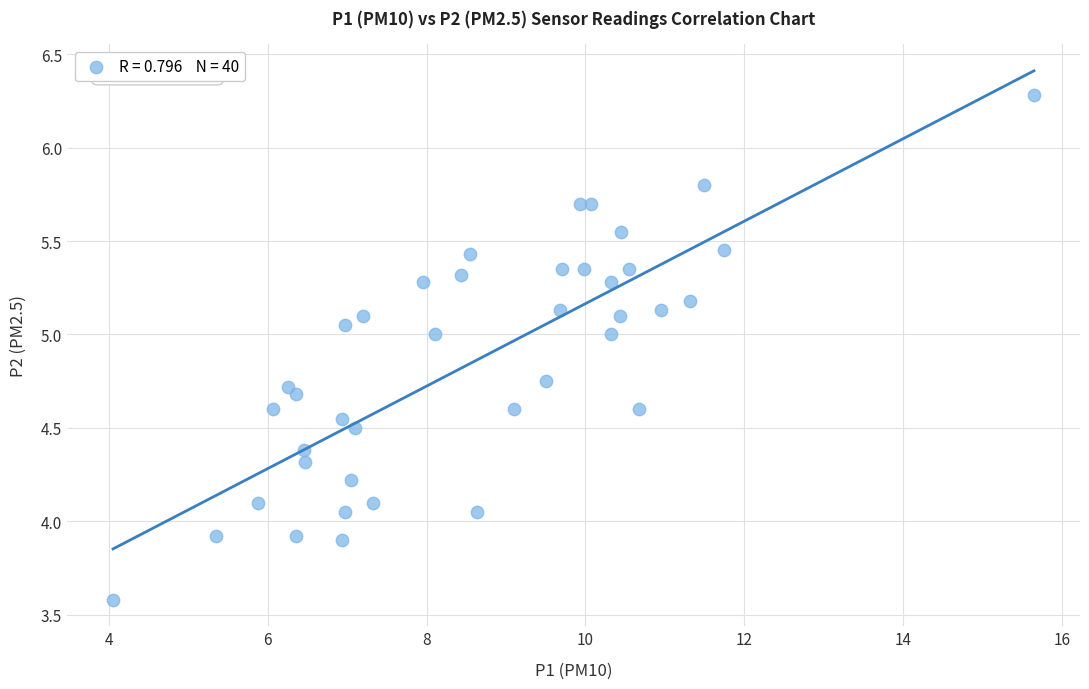

What is the range of X values (max minus min)?

11.6